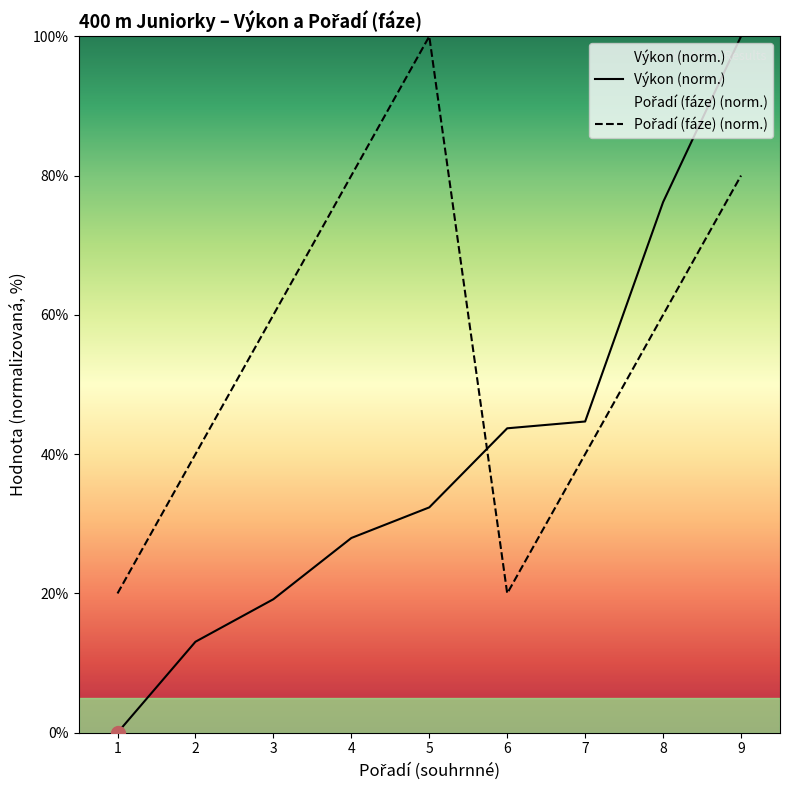

Reading left to right, extract all data points from this chart.

Výkon (norm.): 0.0	13.1	19.2	28.0	32.4	43.7	44.7	76.2	100.0
Pořadí (fáze) (norm.): 20.0	40.0	60.0	80.0	100.0	20.0	40.0	60.0	80.0